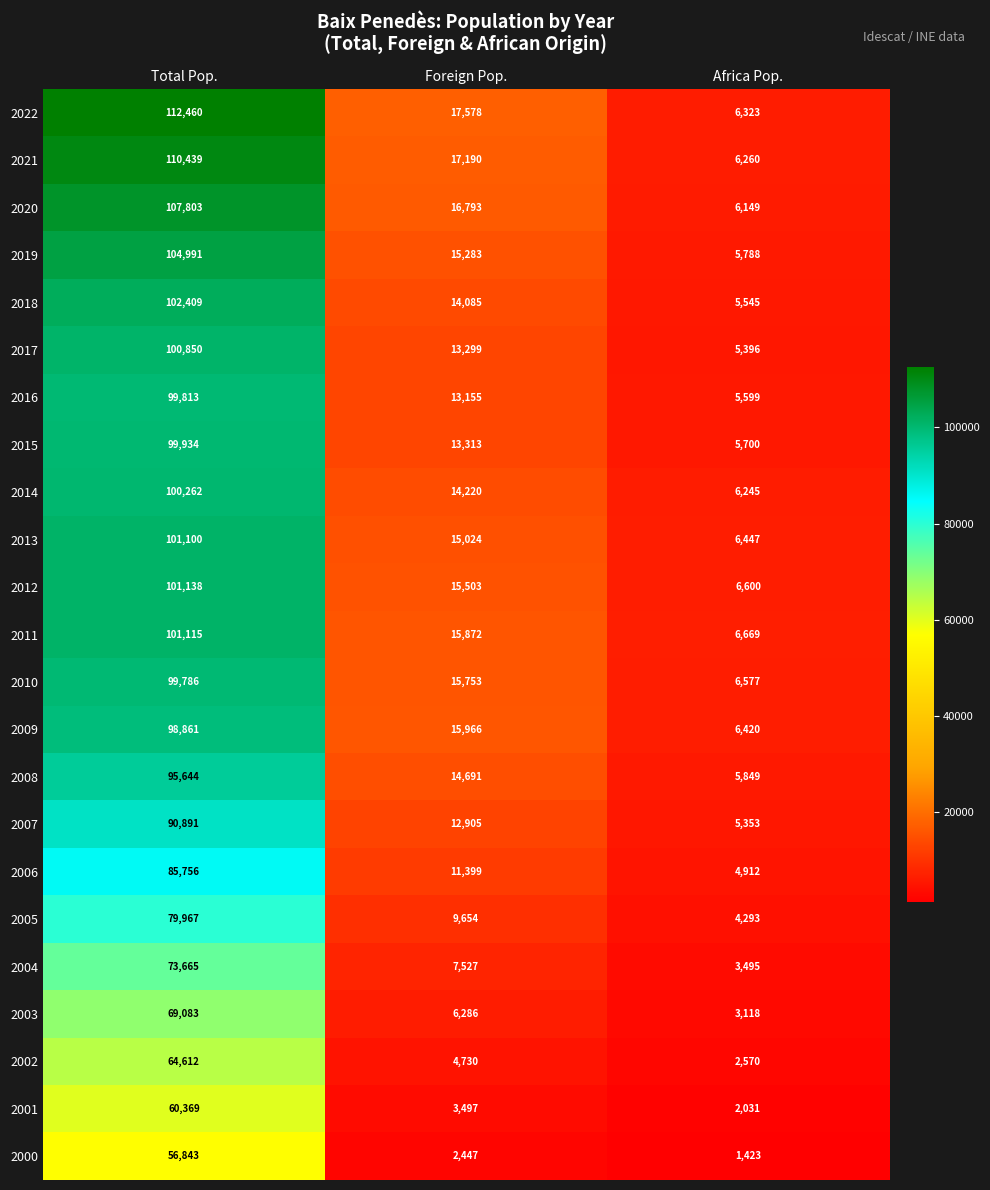

The 2018 series shows 8374 at Foreign Pop.. True or false?

False